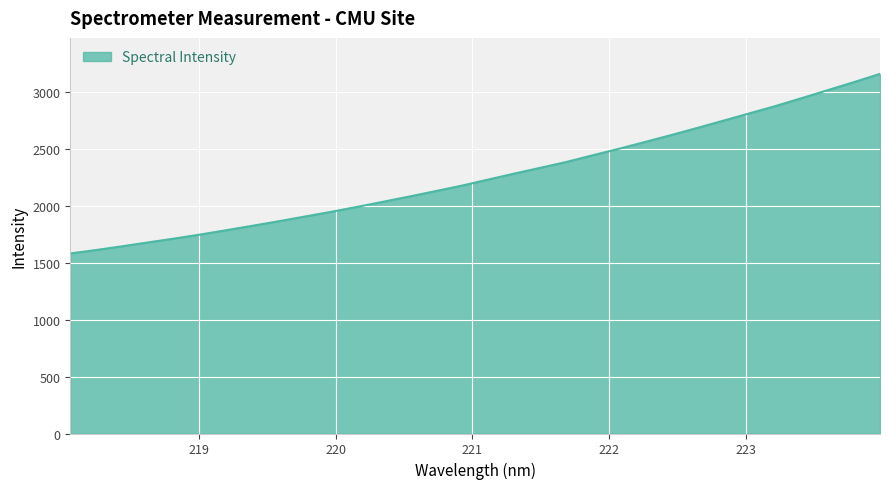

What is the difference between the maximum and minimum values?

1577.9